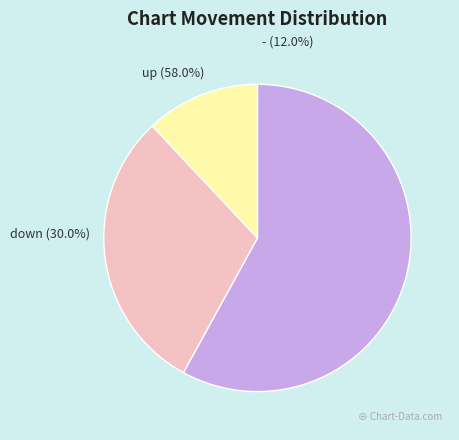

To the nearest percent, what is the difference between the up and down slice percentages?

28%